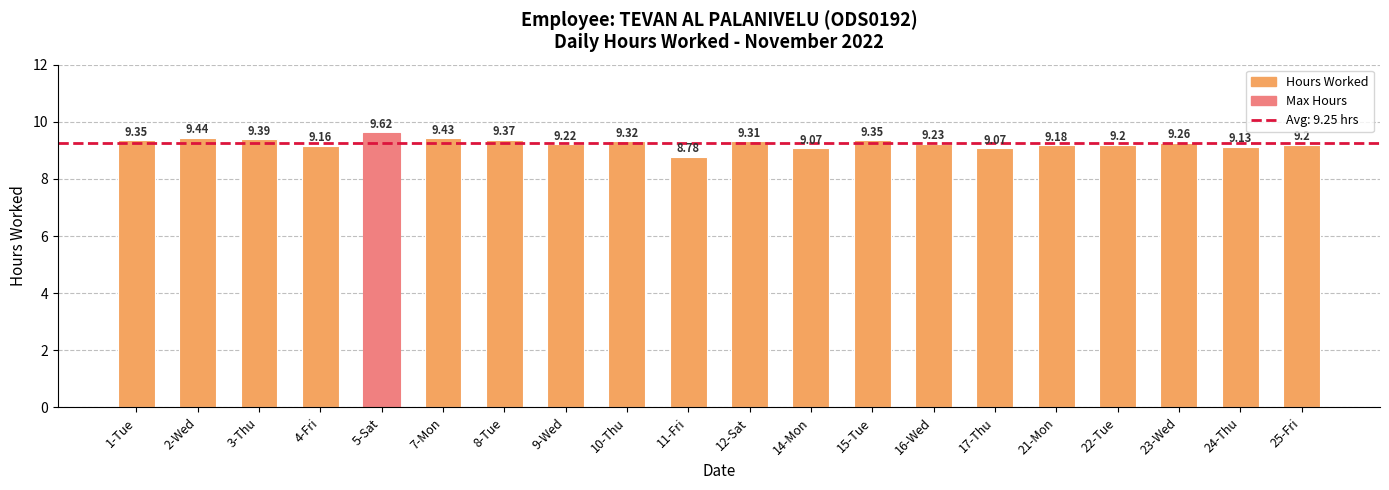

Approximately how many times larger is the value at 22-Tue compared to 15-Tue?

1.0